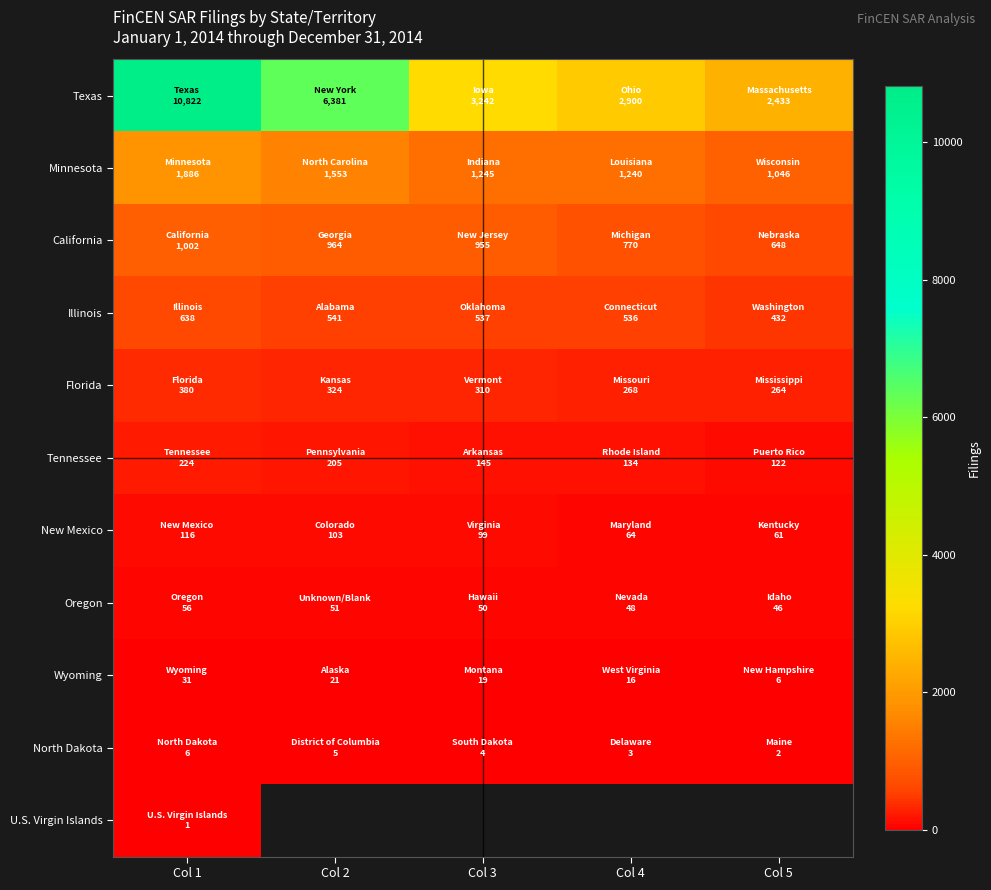

Which series changed the most between Col 2 and Col 5?

Texas